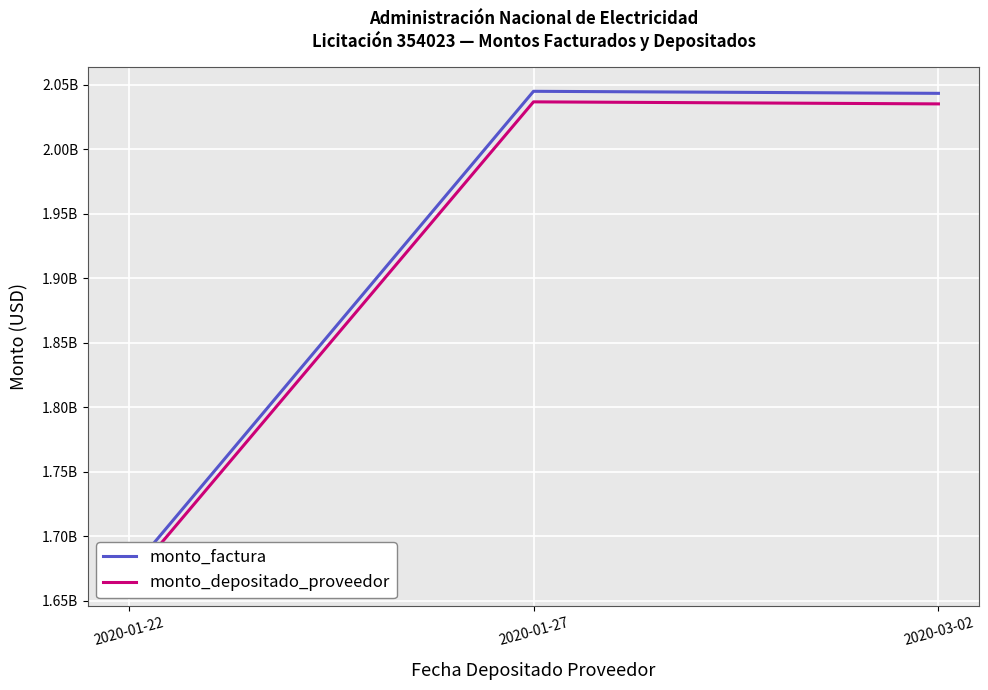

Which series has the widest spread of values?

monto_factura